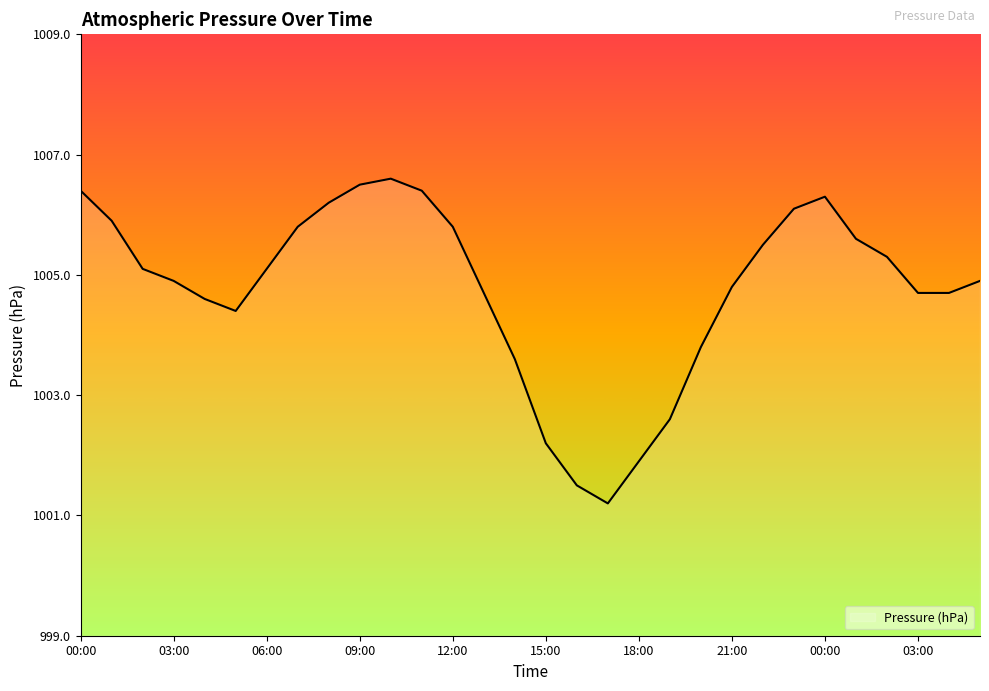

Where is the first local maximum?

10:00